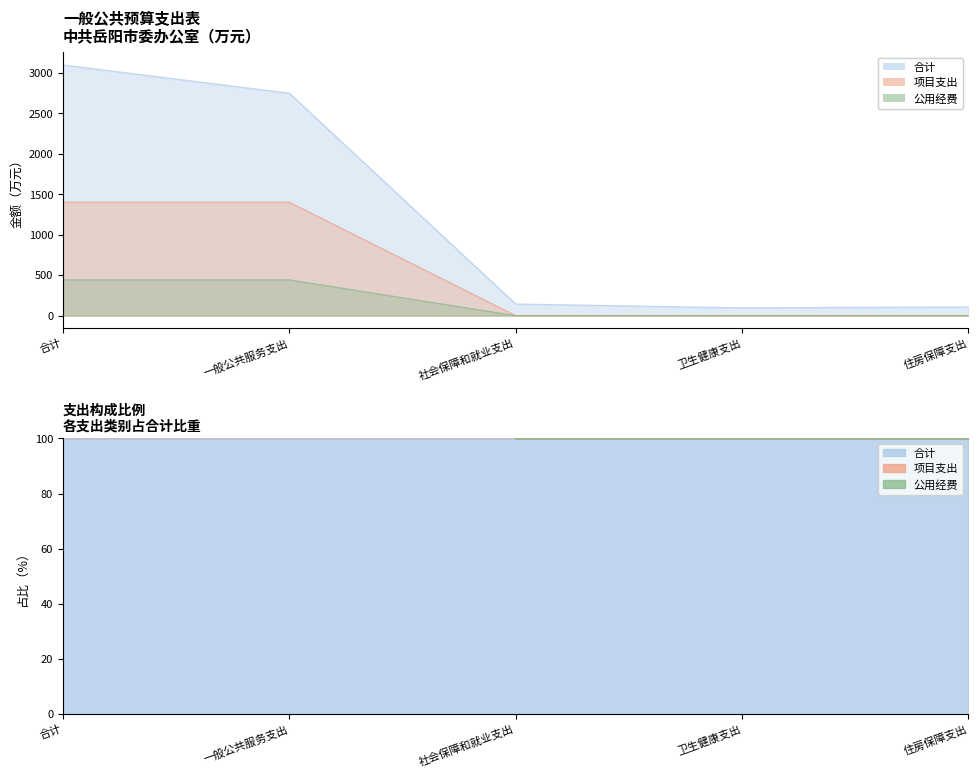

What is the greatest value displayed?

3099.3